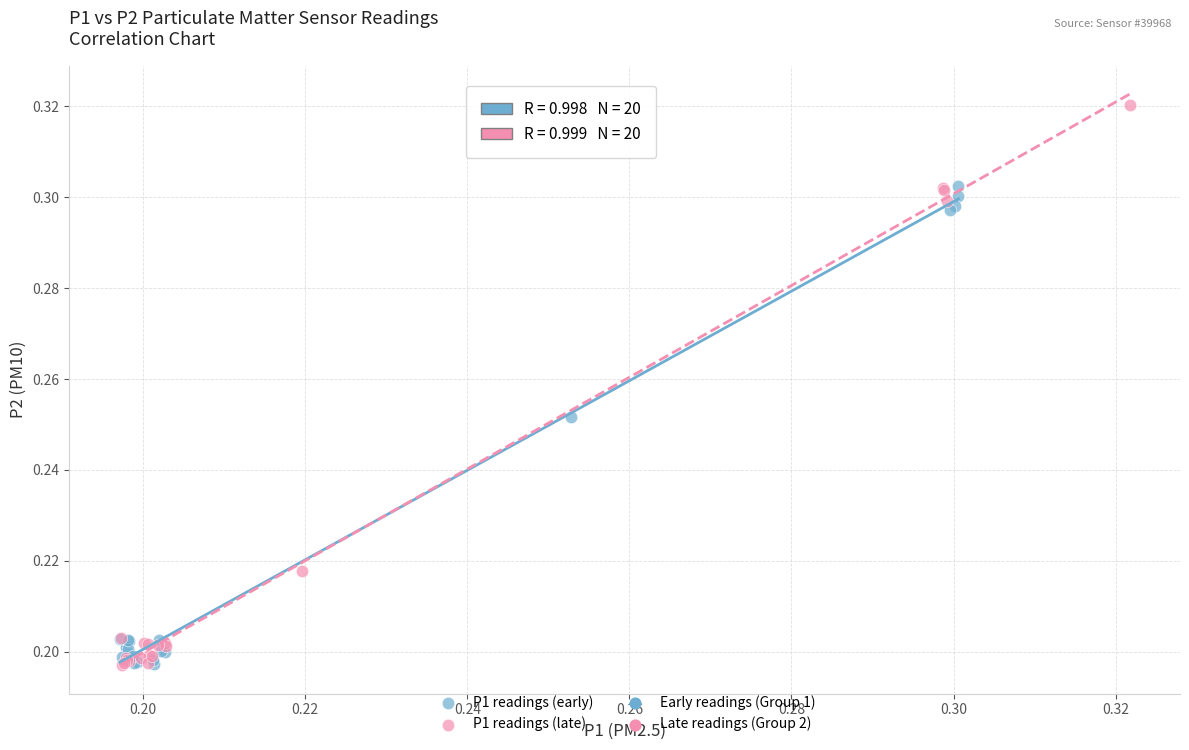

Which series has the largest Y range (max minus min)?

P1 readings (late)